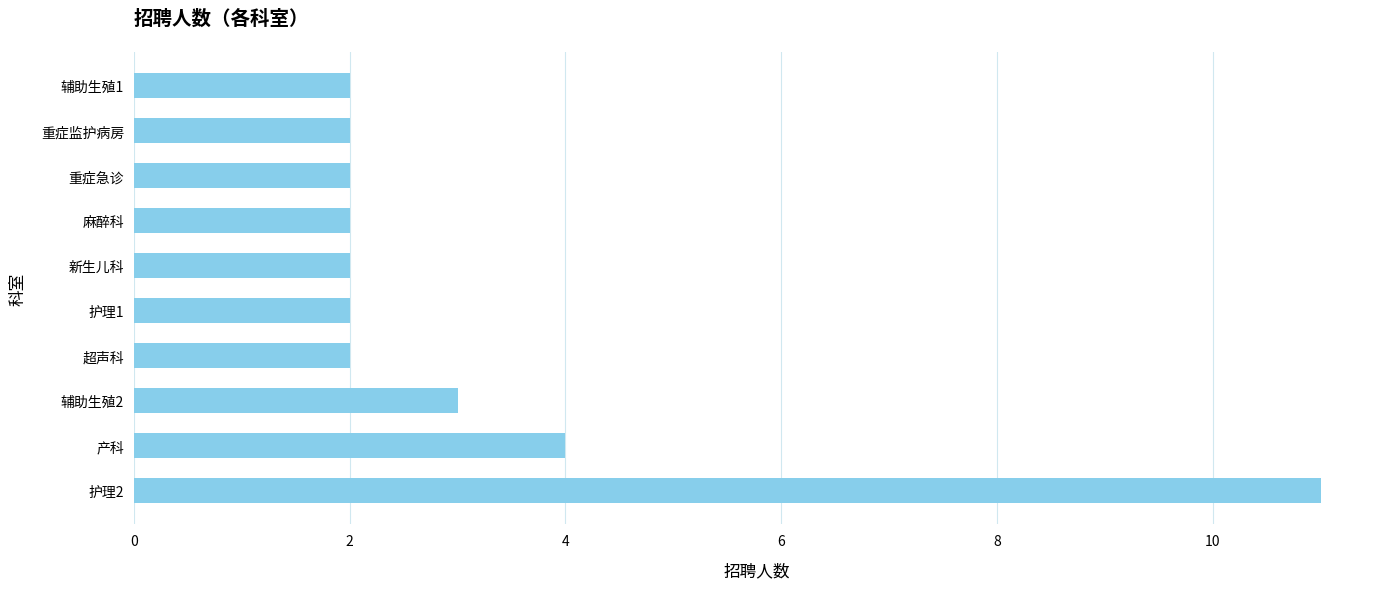

What is the ratio of the value at 新生儿科 to the value at 产科?

0.5